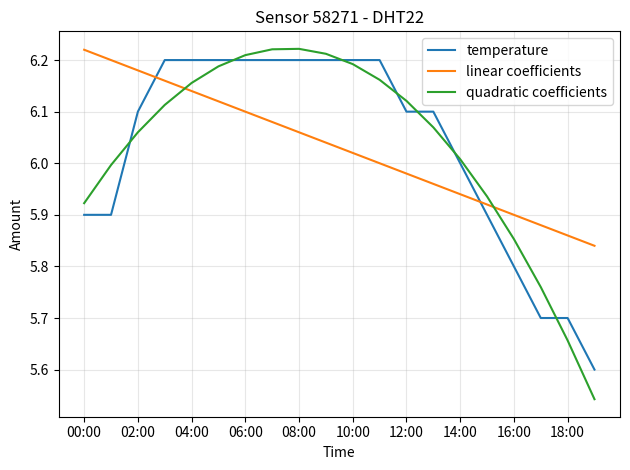

What is the lowest value of the temperature series?

5.6